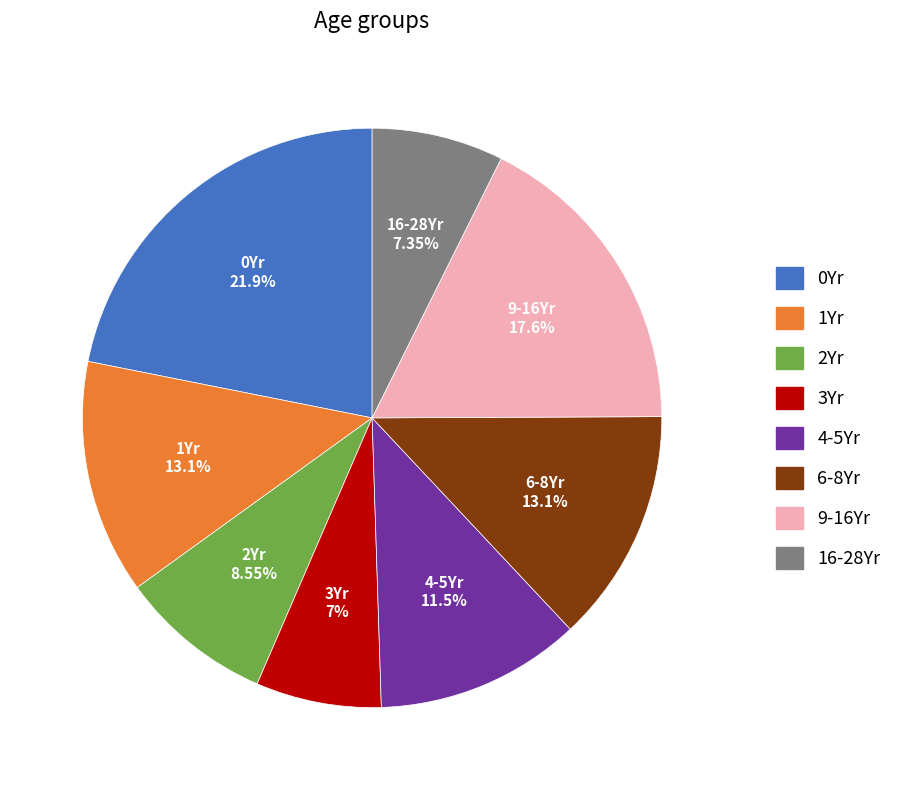

Which slice is the largest?

0Yr